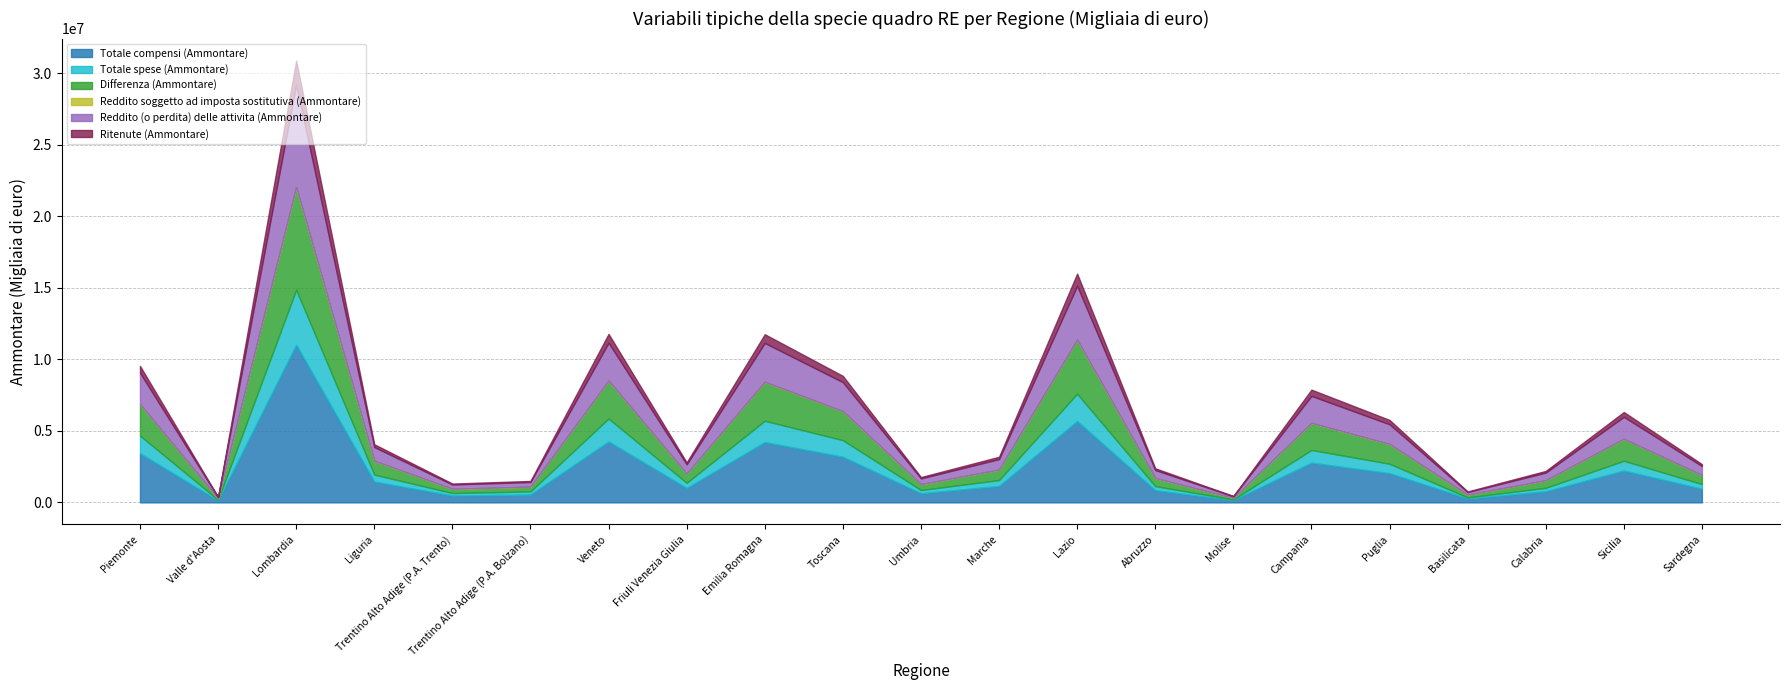

How many lines are shown in the chart?

6